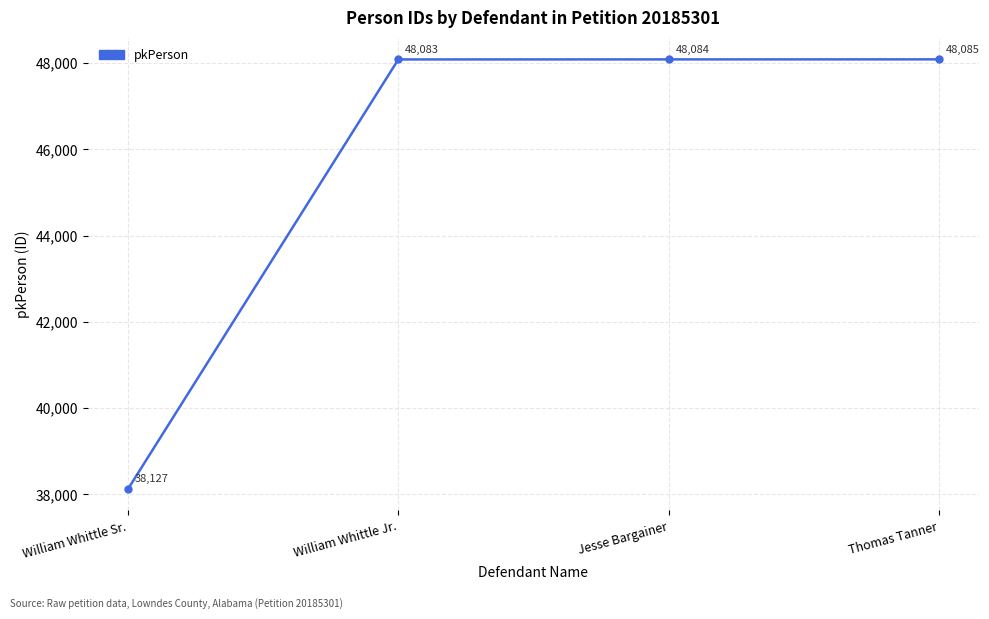

What is the sum of the values at Jesse Bargainer and Thomas Tanner?

96169